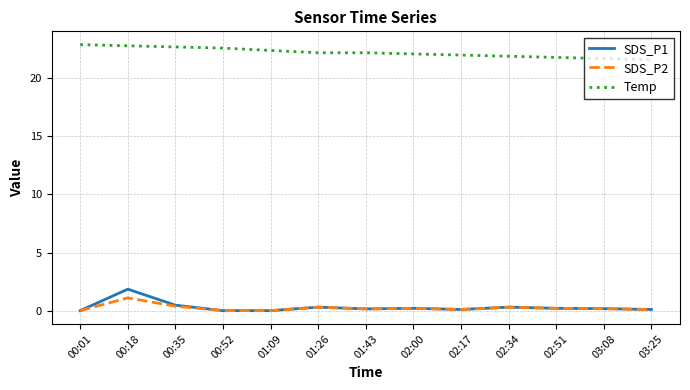

At which category is the sum across all series the highest?

00:18